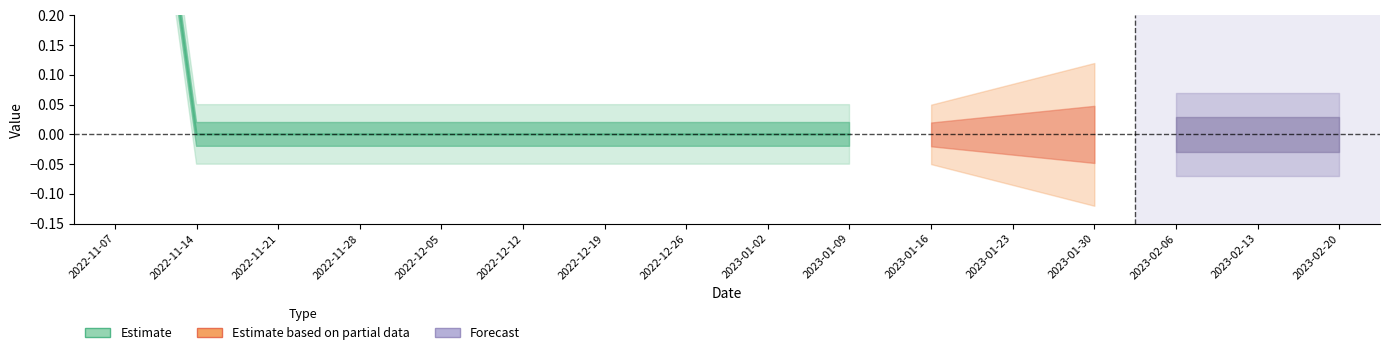

What is the difference between the maximum and minimum values?

1